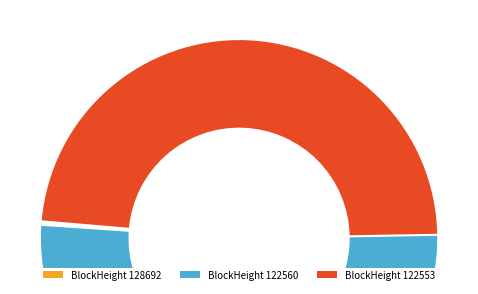

Which category has the smallest portion of the pie?

122560